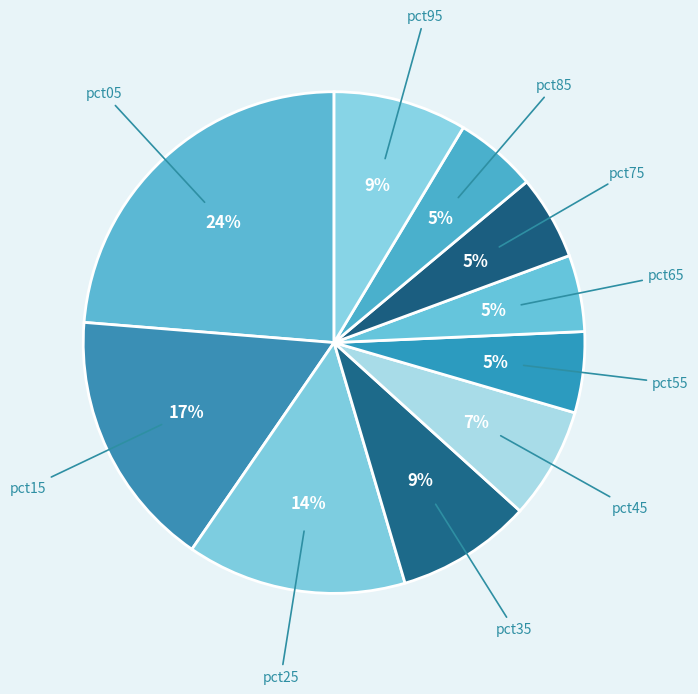

How many segments does this pie chart have?

10